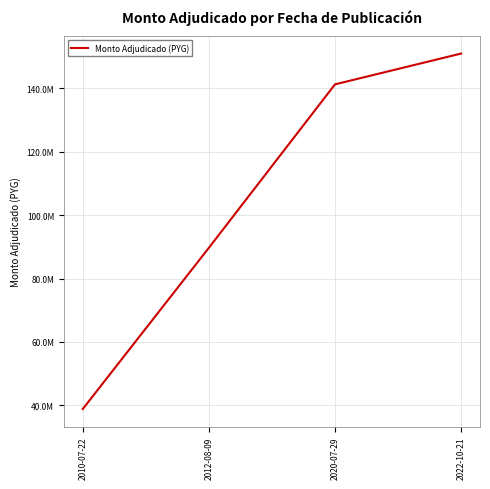

Is it true that the value at 2012-08-09 is 52536018?

False